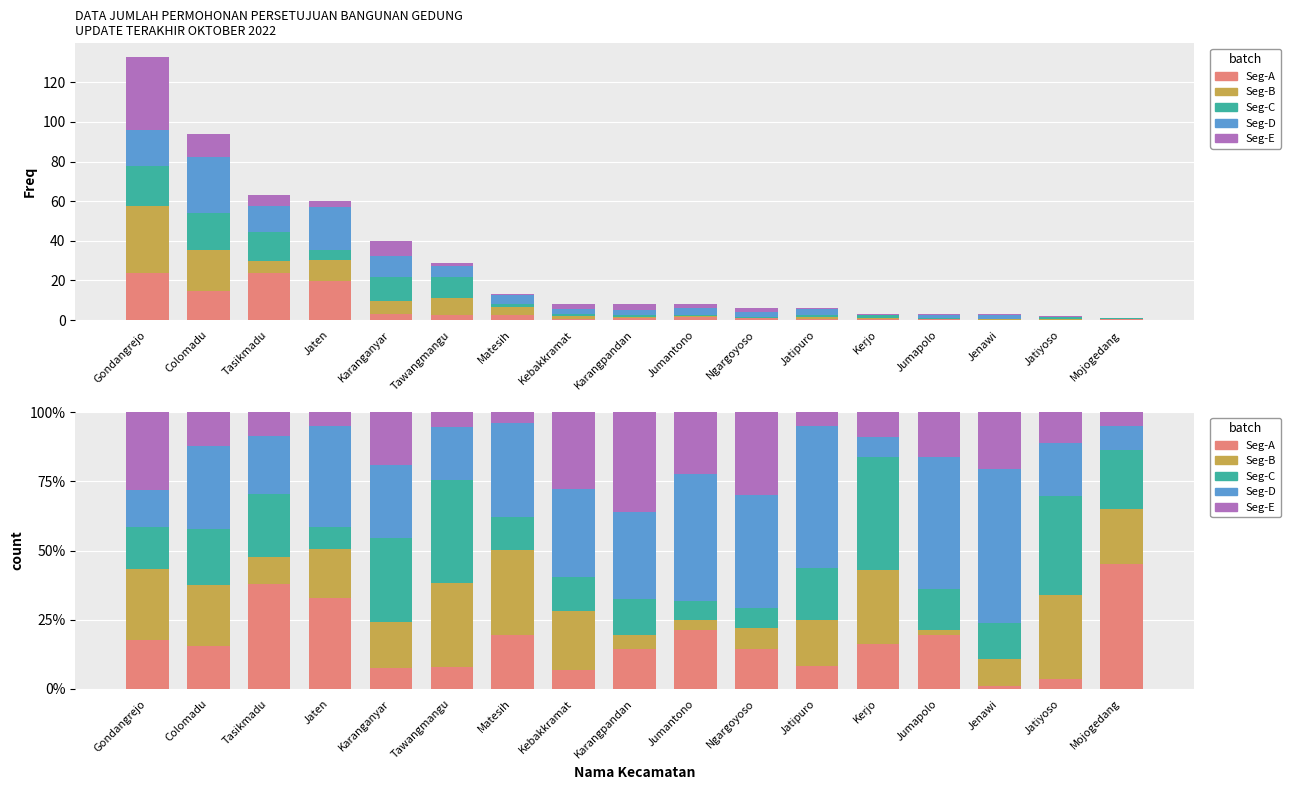

What is the sum of the Seg-A values at Kerjo and Tawangmangu?

24.4